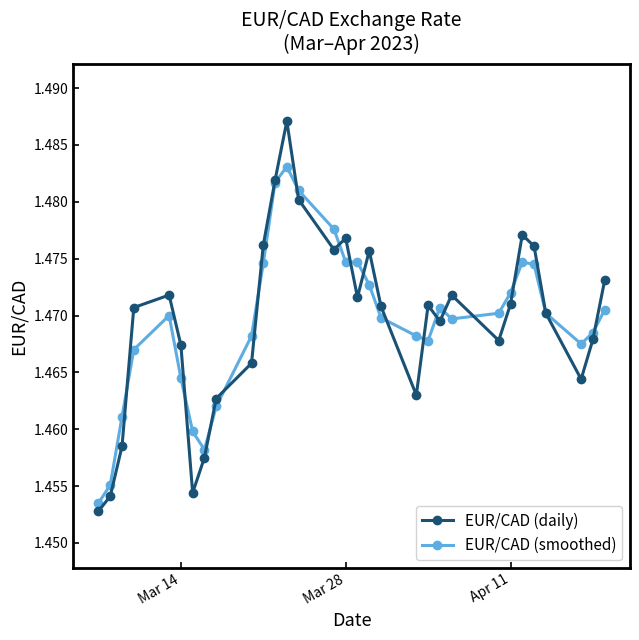

Count the EUR/CAD (smoothed) values in the range 1 to 2.

31